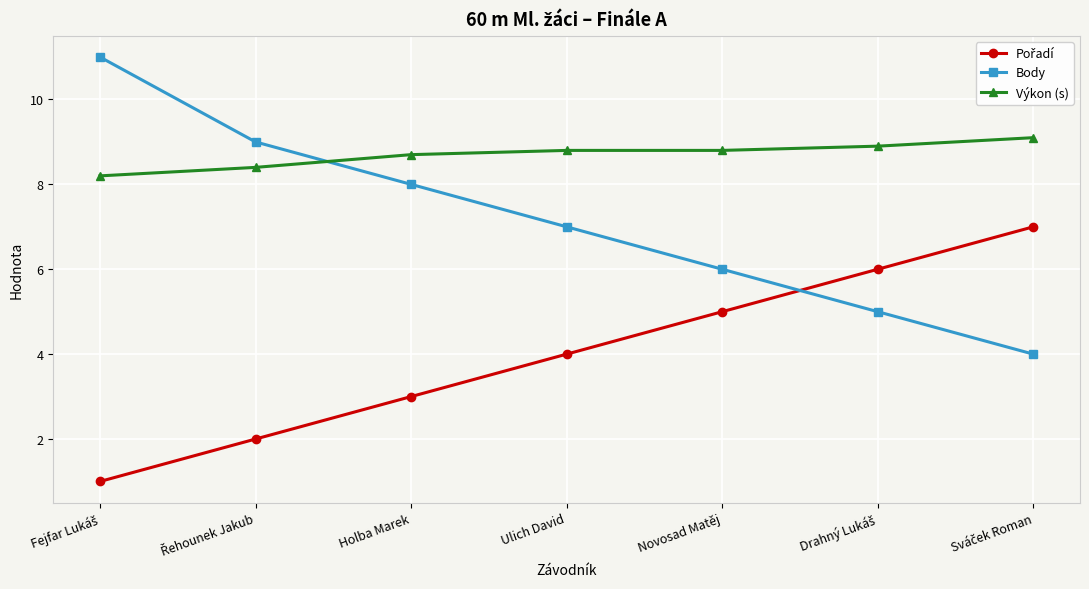

How many intersections are there between Výkon (s) and Body?

1